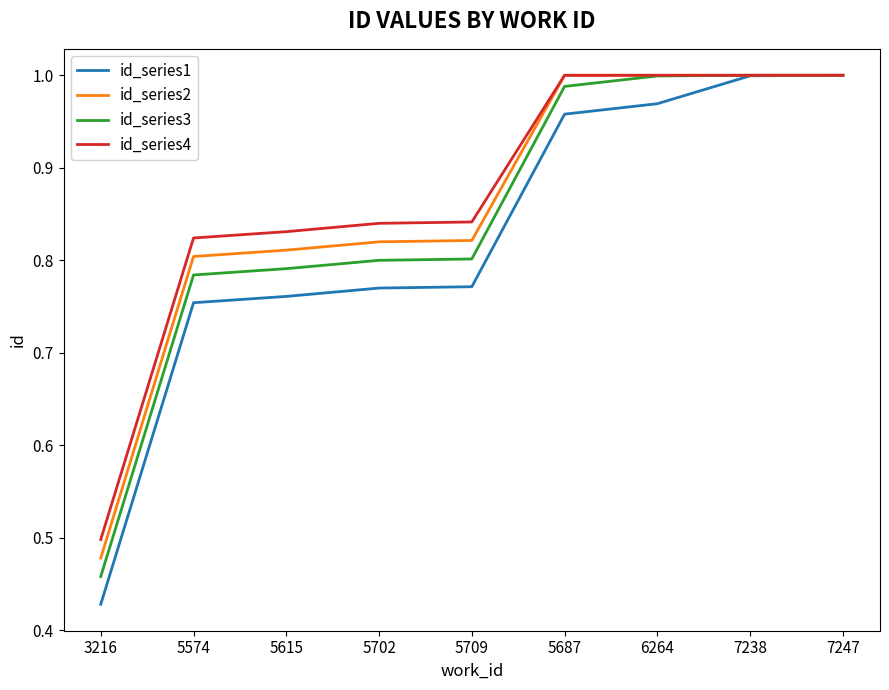

Which series has the largest range (max minus min)?

id_series1